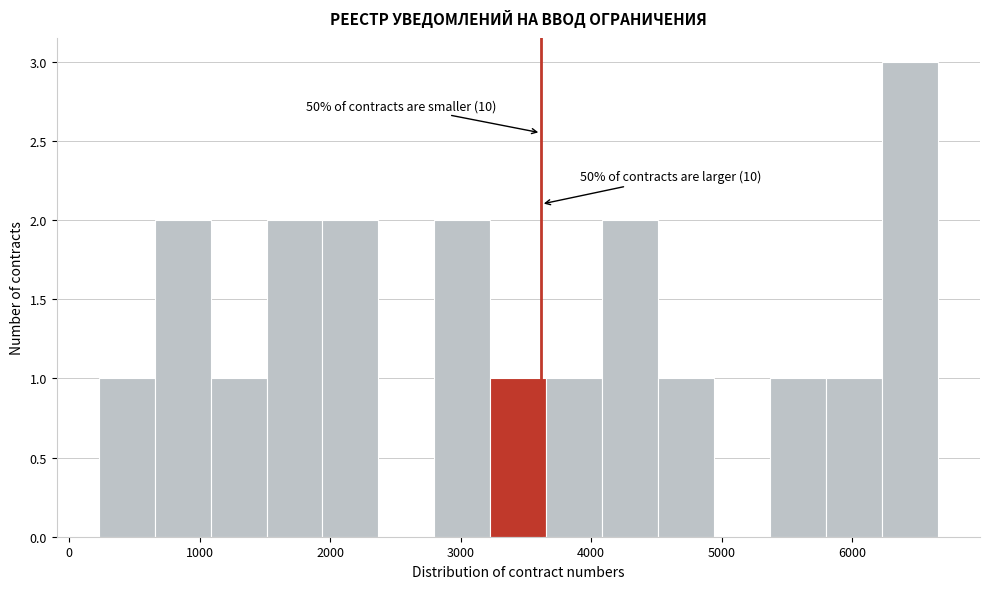

Over which range of the x-axis is the bar tallest?

6200 to 6700